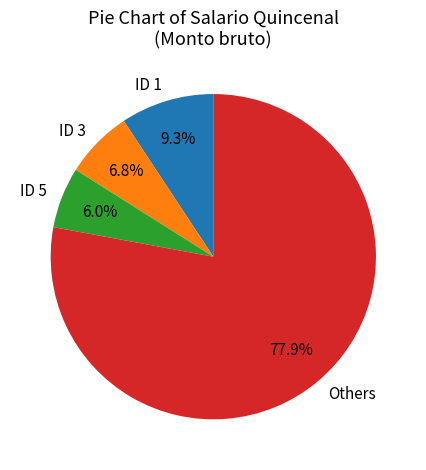

What is the largest slice in the pie chart?

Others